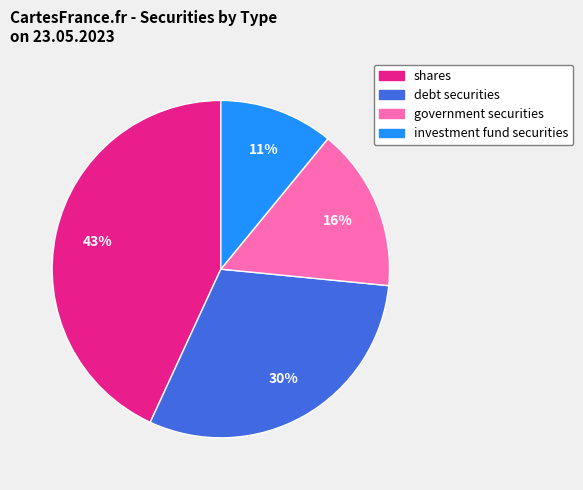

Which has a higher value, debt securities or shares?

shares